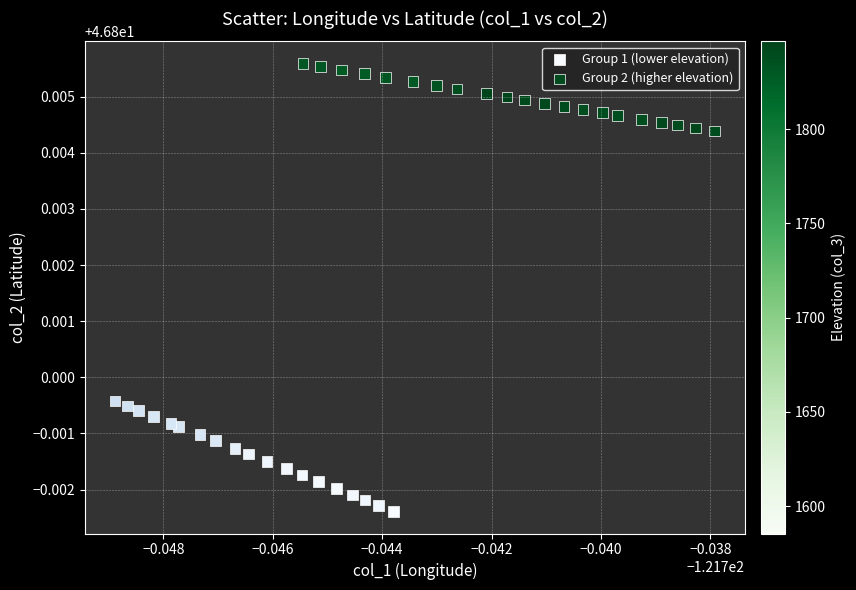

What are all the series names shown in the legend?

Group 1 (lower elevation), Group 2 (higher elevation)